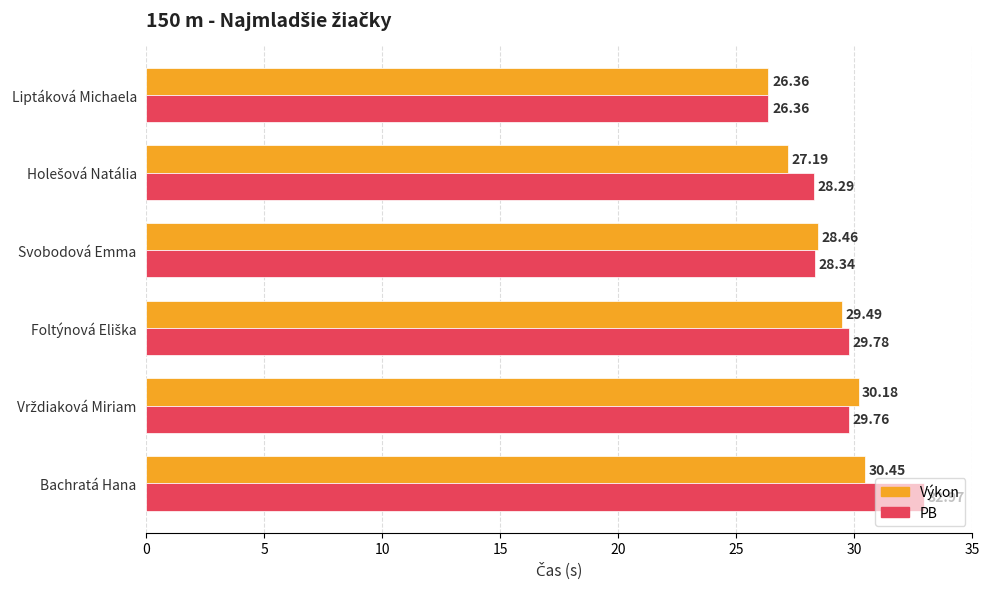

Count the number of categories in the chart.

6